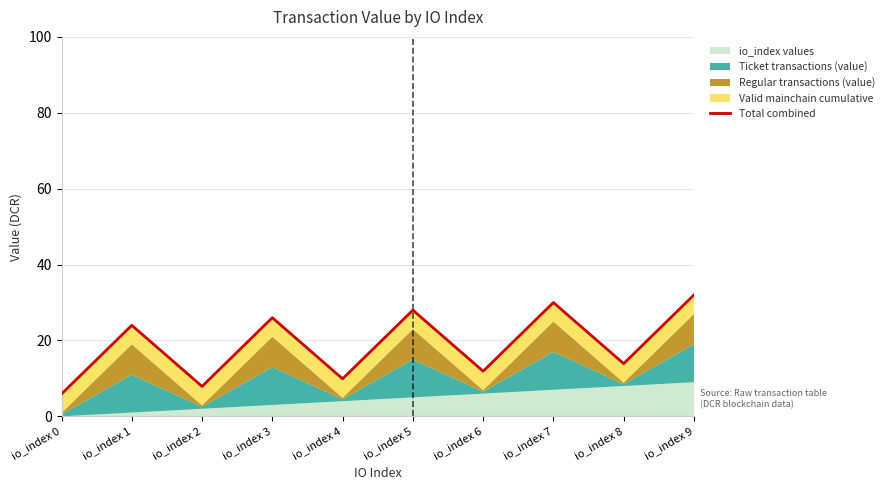

How many lines are shown in the chart?

1